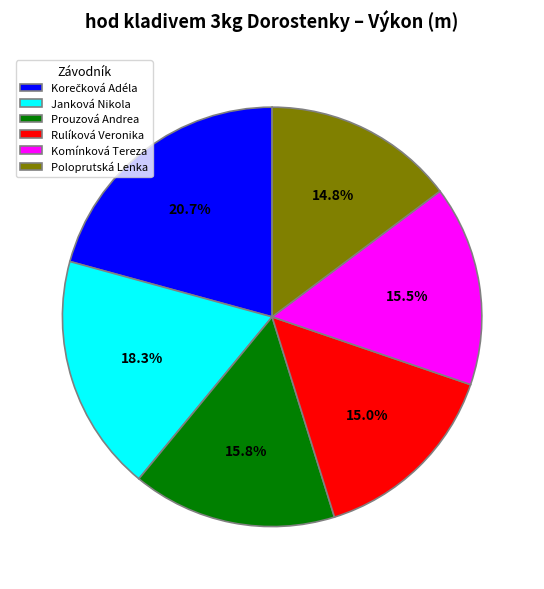

To the nearest percent, what is the difference between the largest and smallest slice percentages?

6%